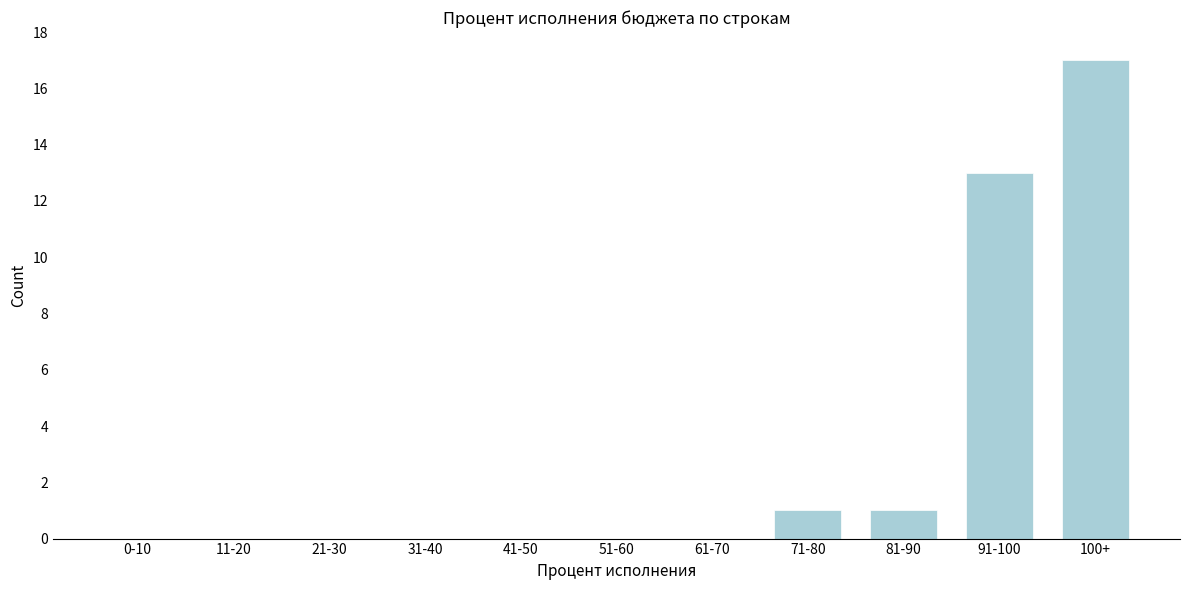

Reading left to right, list all the values displayed in this chart.

0-10=0	11-20=0	21-30=0	31-40=0	41-50=0	51-60=0	61-70=0	71-80=1	81-90=1	91-100=13	100+=17